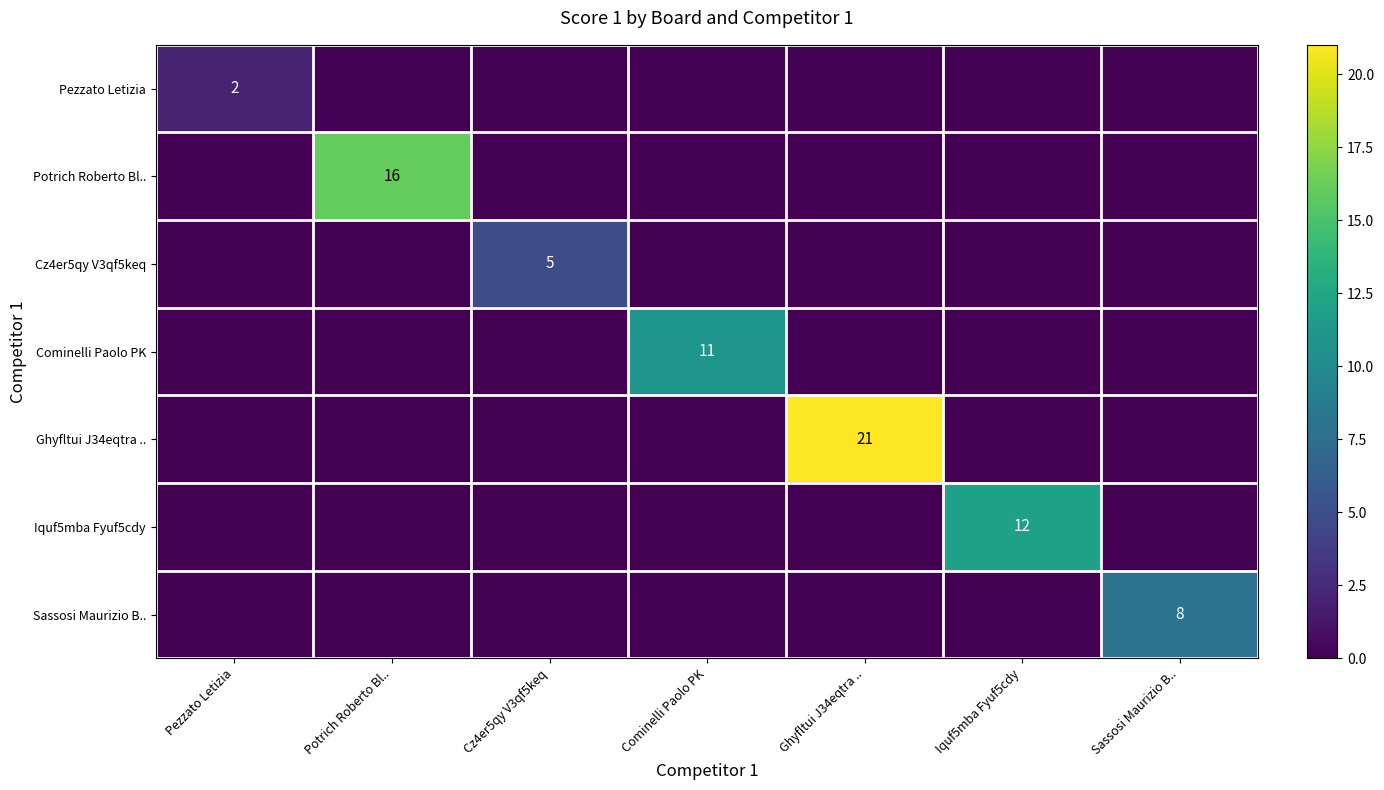

The value of Cz4er5qy V3qf5keq at Potrich Roberto Bl.. is 0. True or false?

True